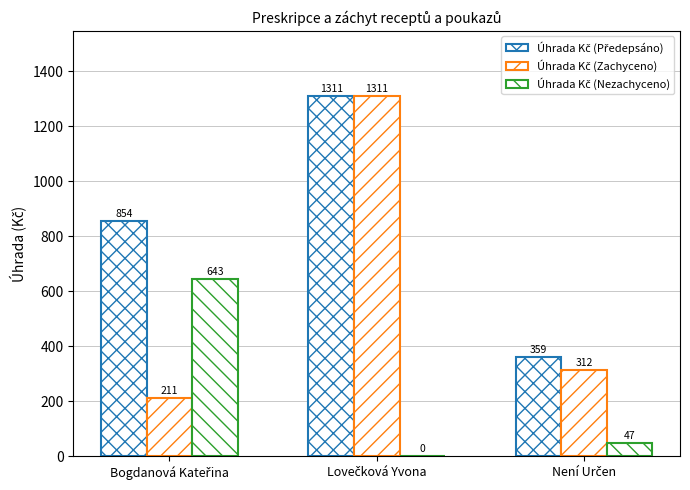

Count the number of data series in this chart.

3